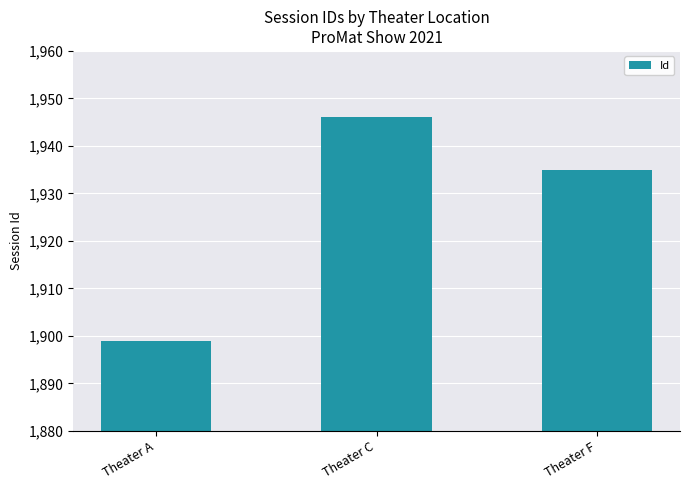

What is the ratio of the value at Theater A to the value at Theater F?

1.0